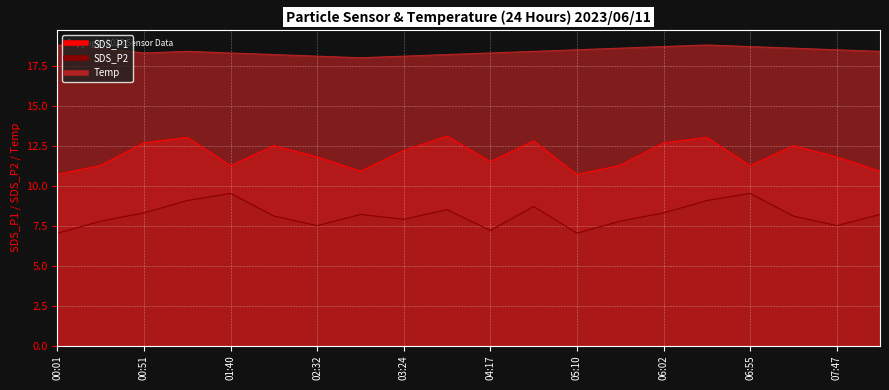

What is the difference between the SDS_P1 values at 08:13 and 06:28?

2.1